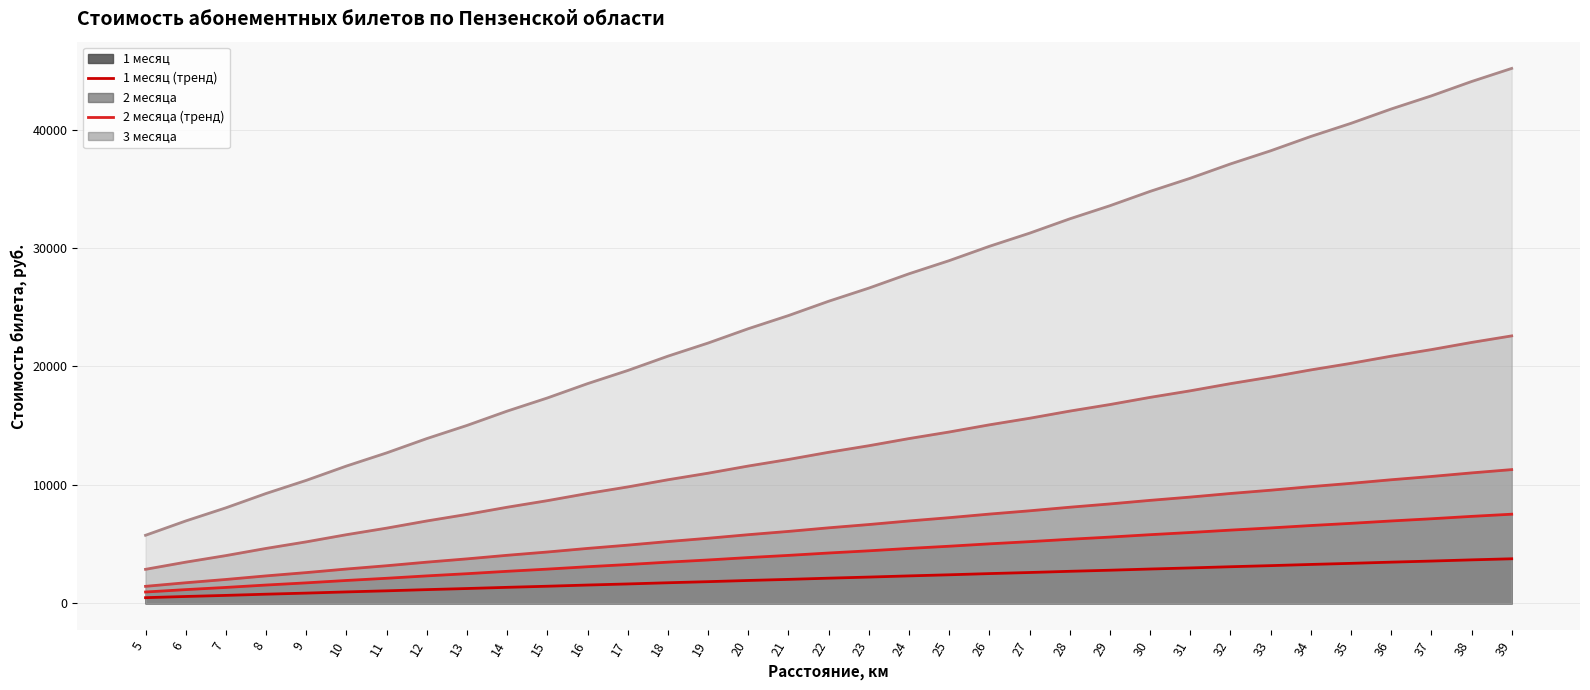

What is the value of the 2 месяца (тренд) point at the 1st from the left?

958